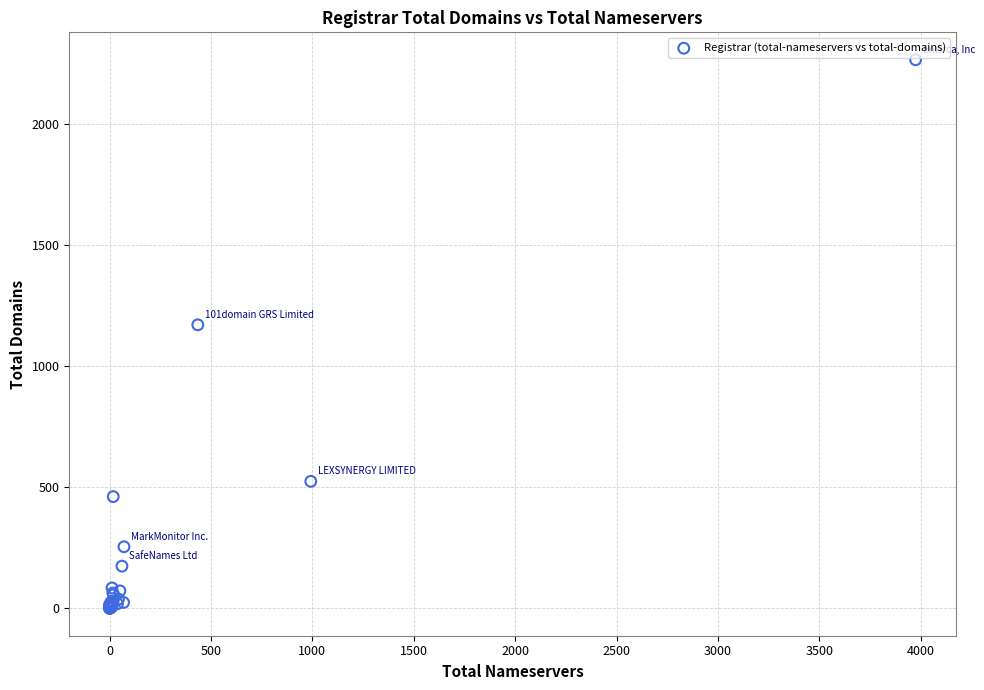

What Y value in the scatter plot is closest to 1132?

1170